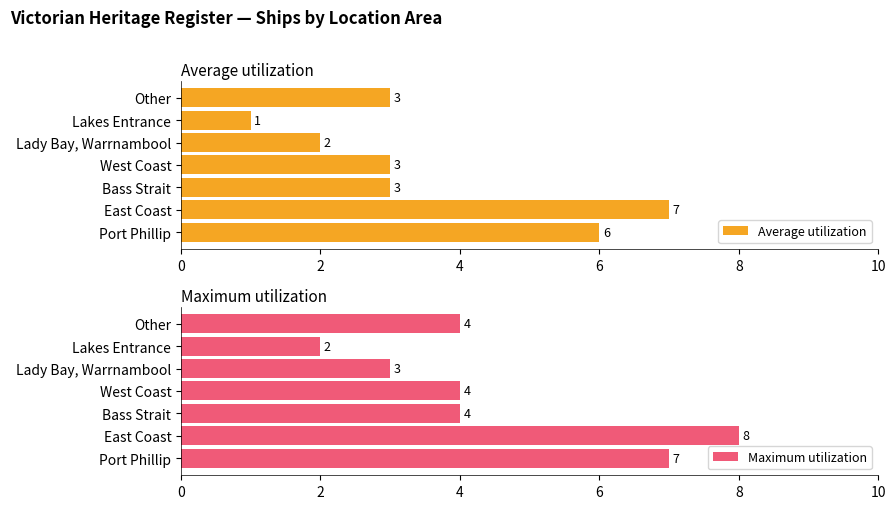

At how many categories does at least one series exceed 5?

2